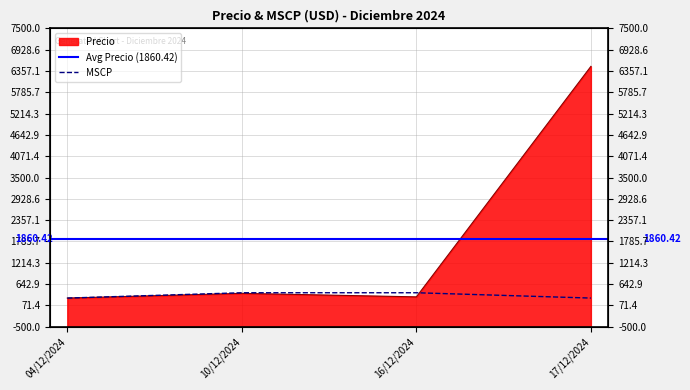

What is the greatest value displayed?

6480.0